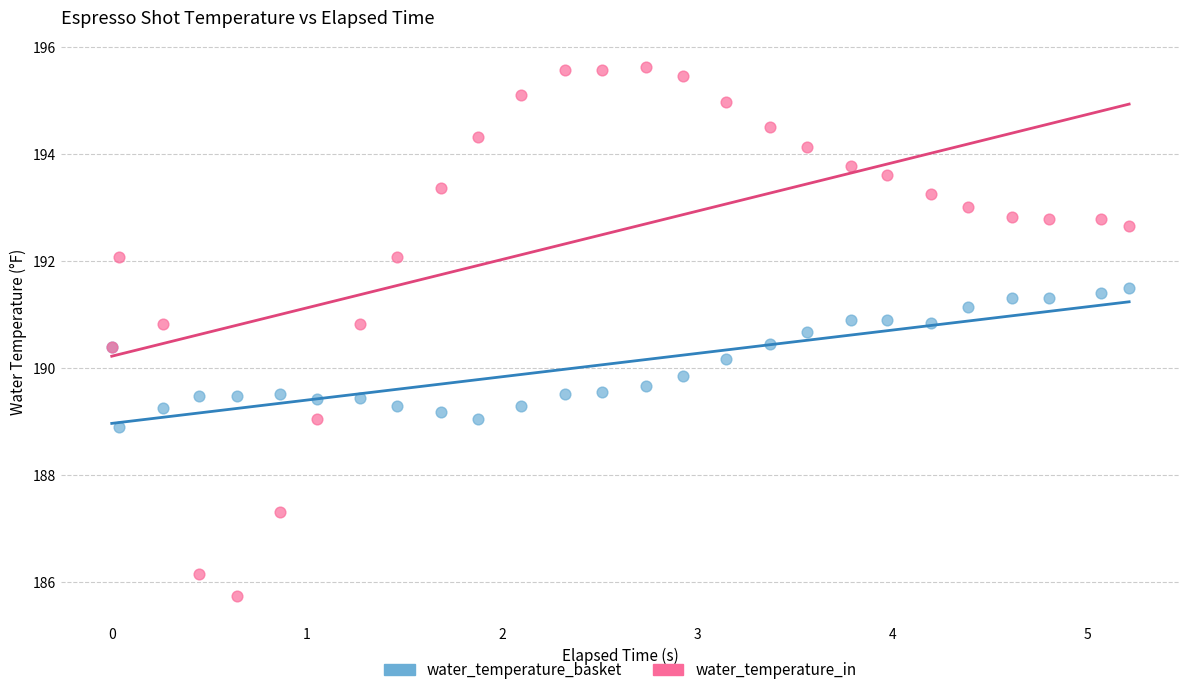

Which series reaches the minimum Y coordinate?

water_temperature_in